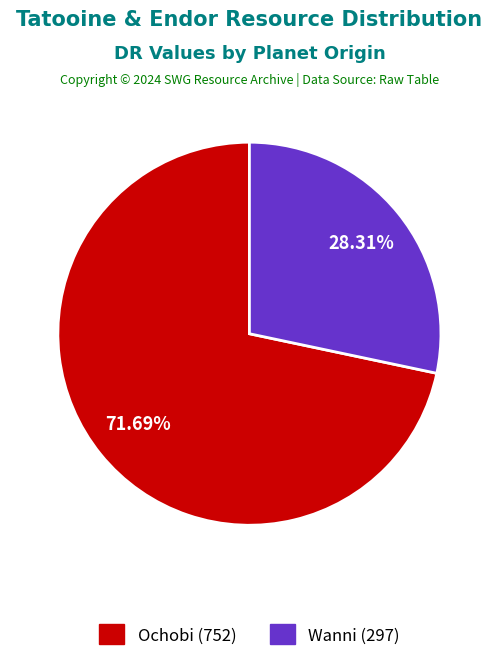

Is it true that Ochobi is 72% of the pie?

True